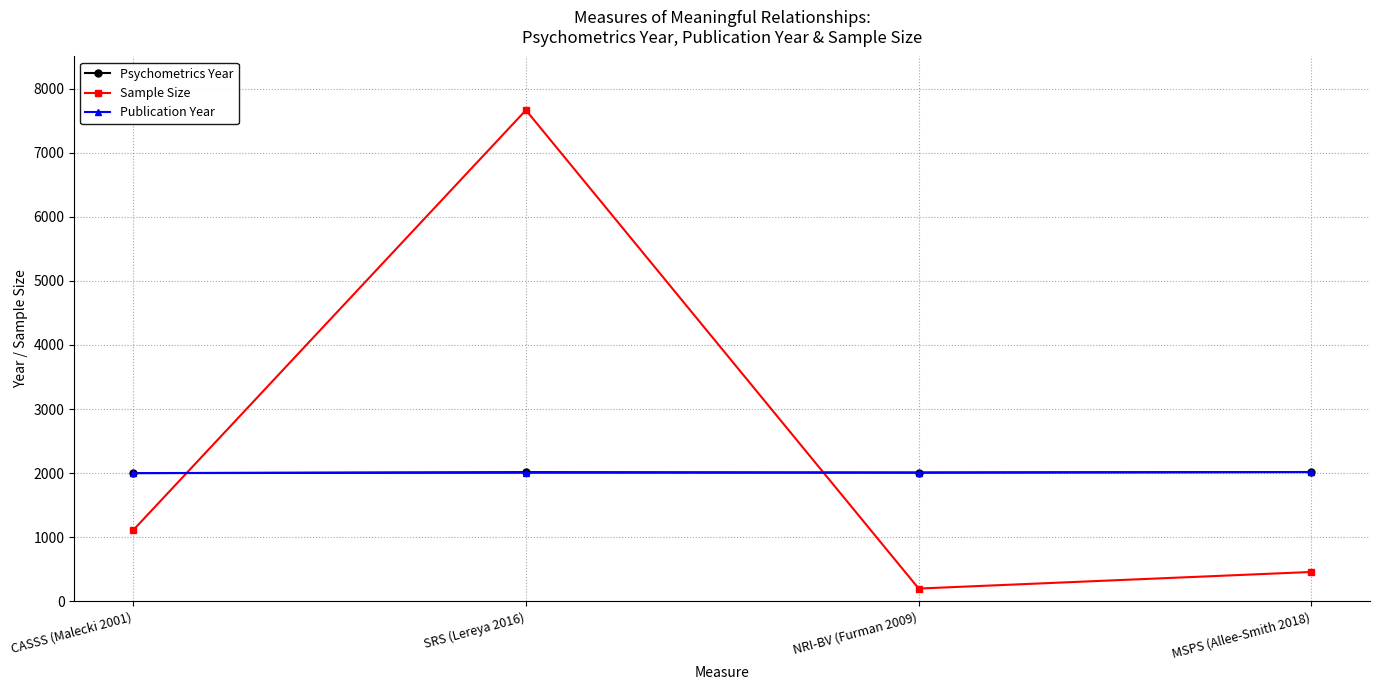

How many intersections are there between Sample Size and Publication Year?

2